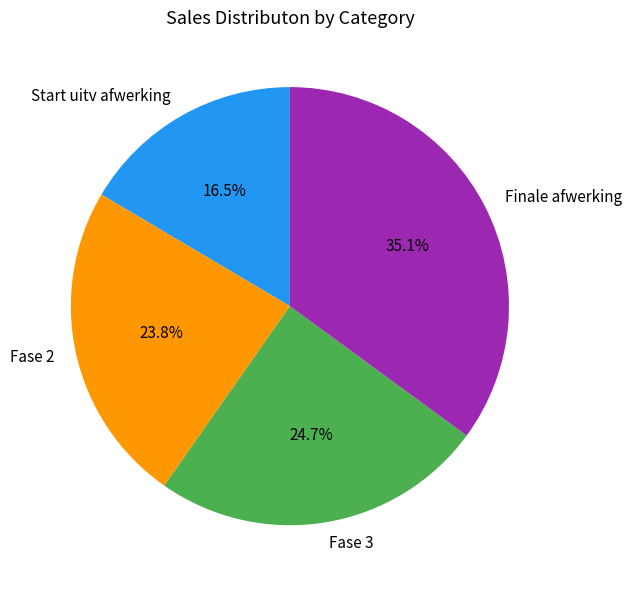

What percentage is the Fase 2 slice, to the nearest percent?

24%